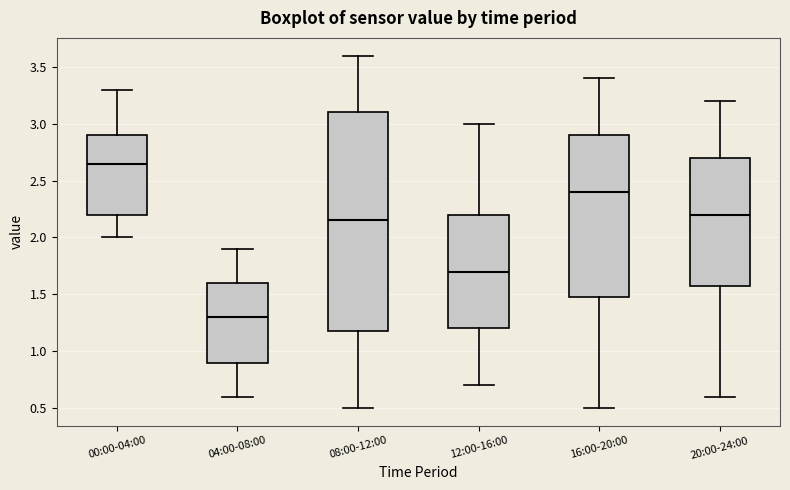

Reading left to right, read every box against the y-axis: the position of its median line, the range the box covers, and the ends of its whiskers. The values are not printed on the chart, so give them approximately, as read against the axis.

00:00-04:00: median 2.65, box 2.20 to 2.90, whiskers 2.00 to 3.30
04:00-08:00: median 1.30, box 0.90 to 1.60, whiskers 0.60 to 1.90
08:00-12:00: median 2.15, box 1.20 to 3.10, whiskers 0.50 to 3.60
12:00-16:00: median 1.70, box 1.20 to 2.20, whiskers 0.70 to 3.00
16:00-20:00: median 2.40, box 1.50 to 2.90, whiskers 0.50 to 3.40
20:00-24:00: median 2.20, box 1.60 to 2.70, whiskers 0.60 to 3.20